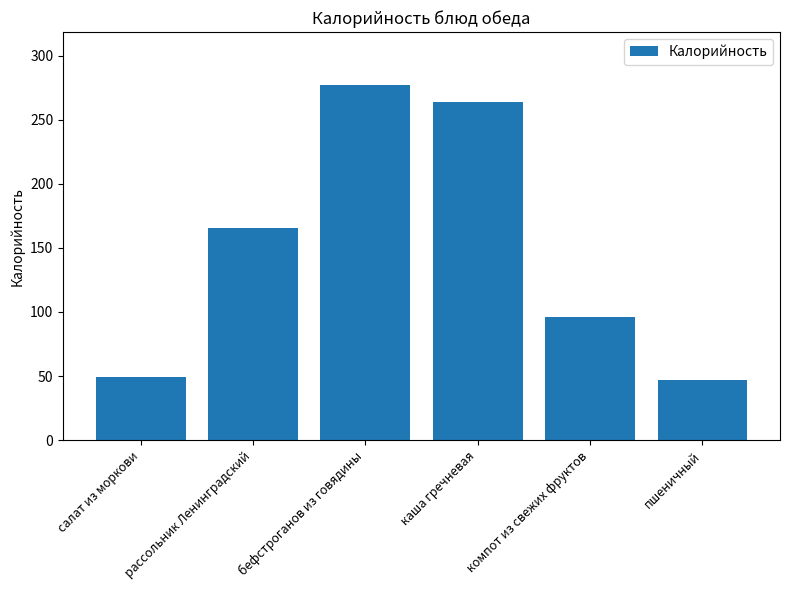

What is the minimum value shown in the chart?

47.0